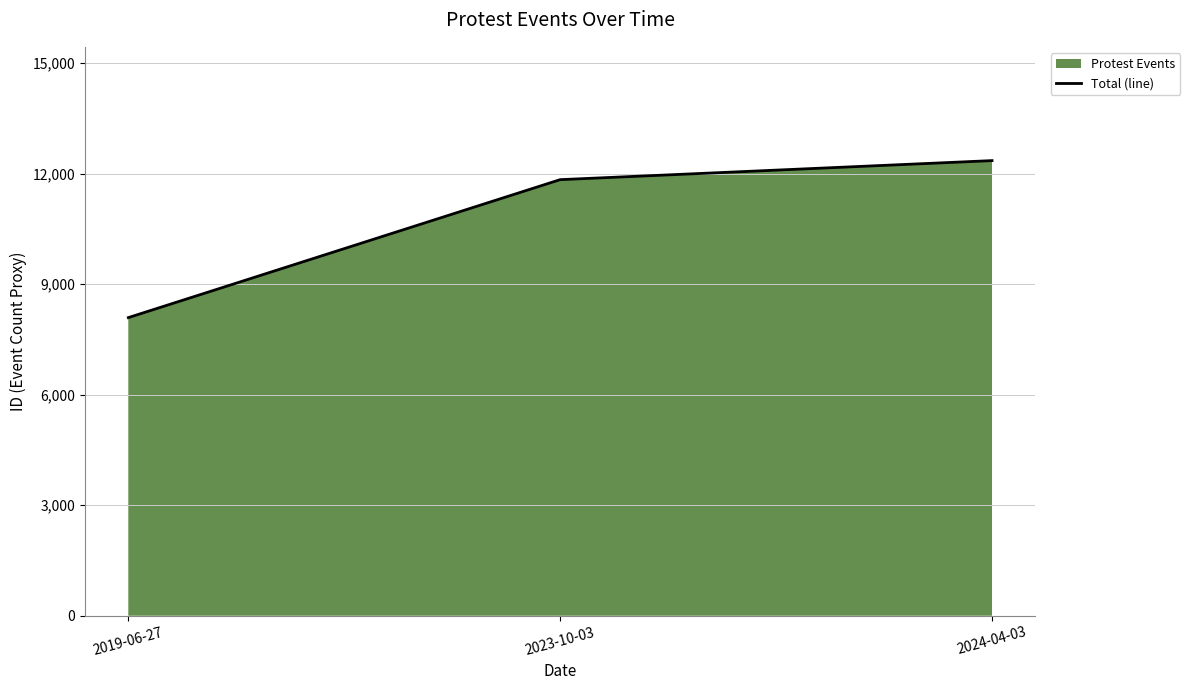

Where does the data first go above 11840?

2024-04-03